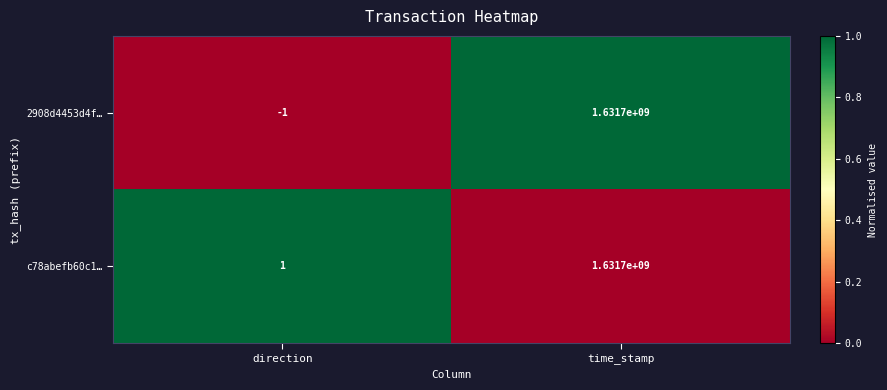

What is the sum of all c78abefb60c1… values?

1631700001